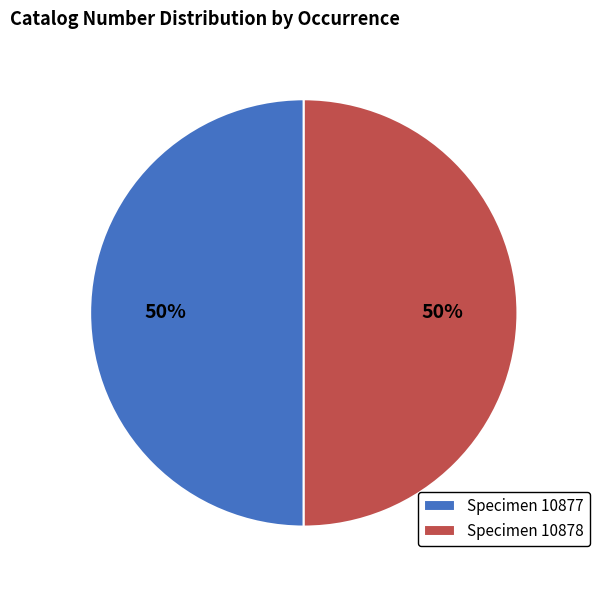

Is it true that Specimen 10878 is 50% of the pie?

True